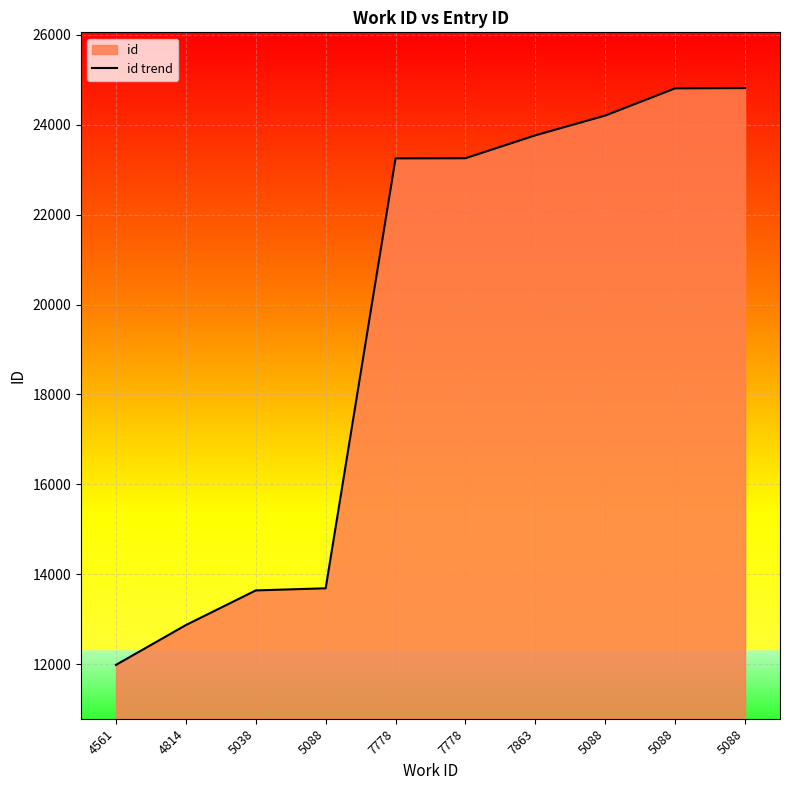

How many lines are shown in the chart?

1